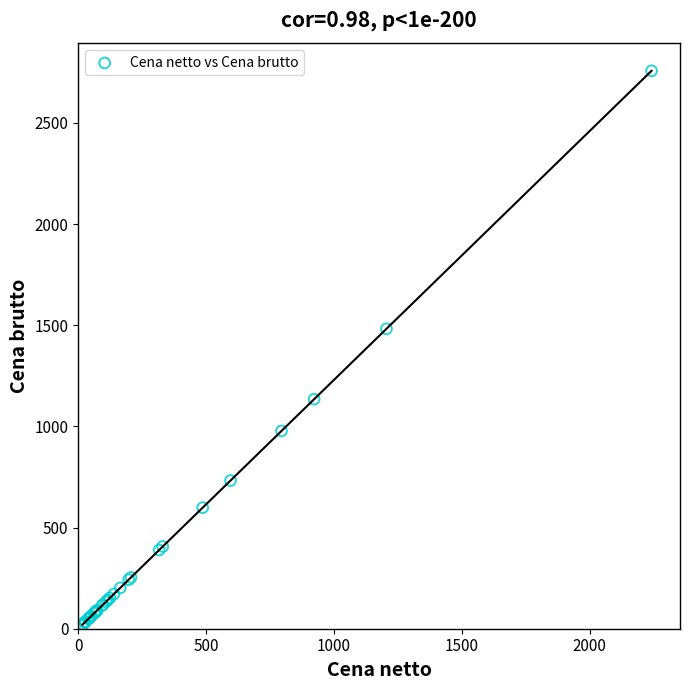

What Y value in the scatter plot is closest to 1388?

1482.2